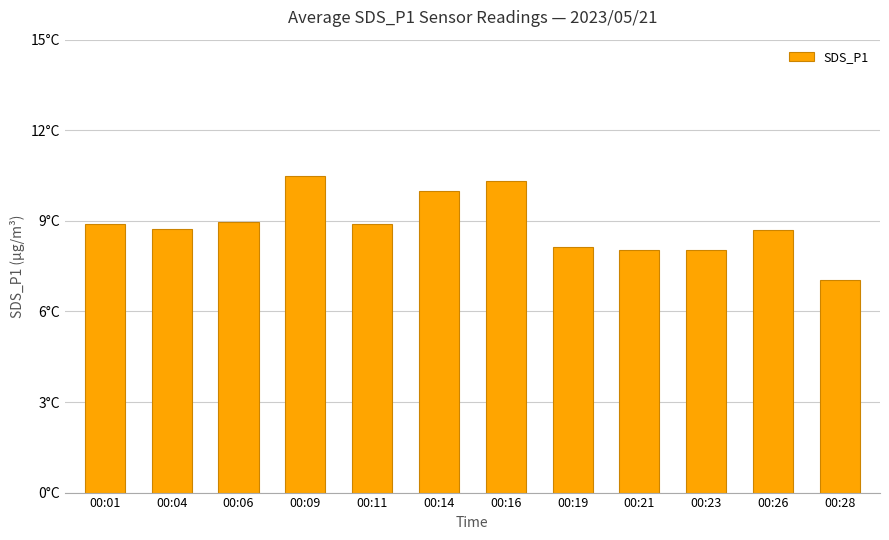

What is the difference between the second highest and second lowest values?

2.3